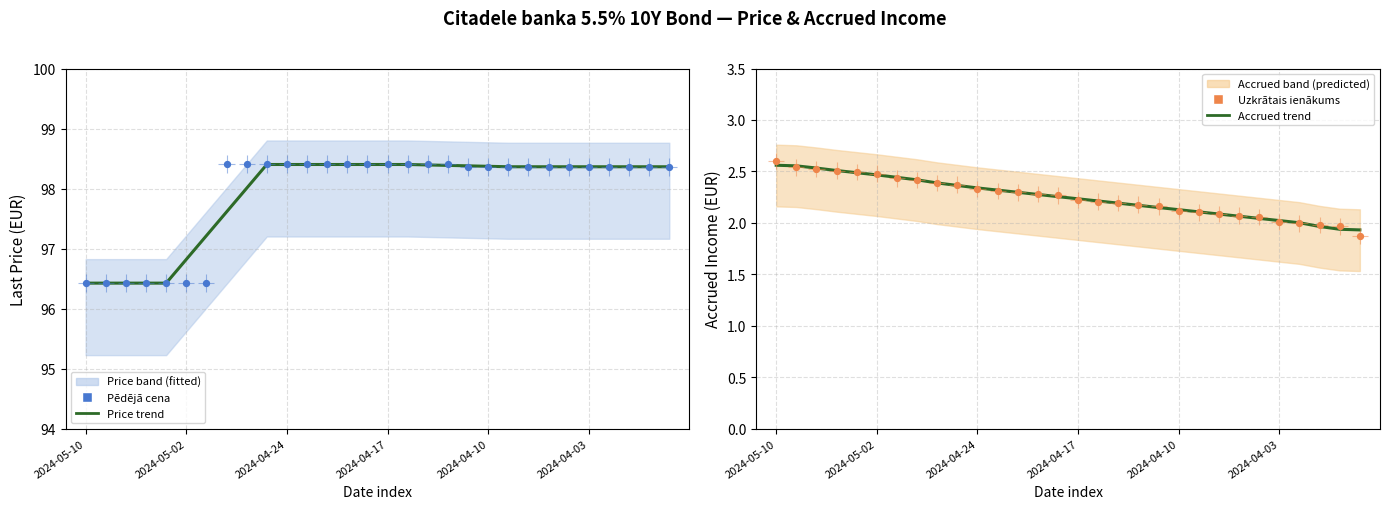

Which series contains the lowest Y value?

Uzkrātais ienākums